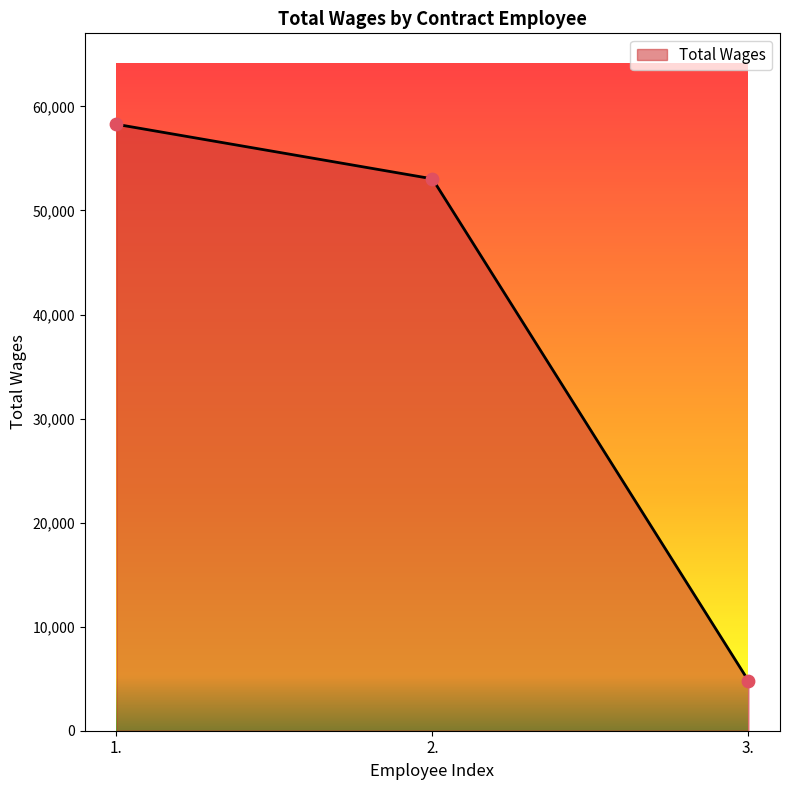

What is the change in value from 1. to 3.?

-53479